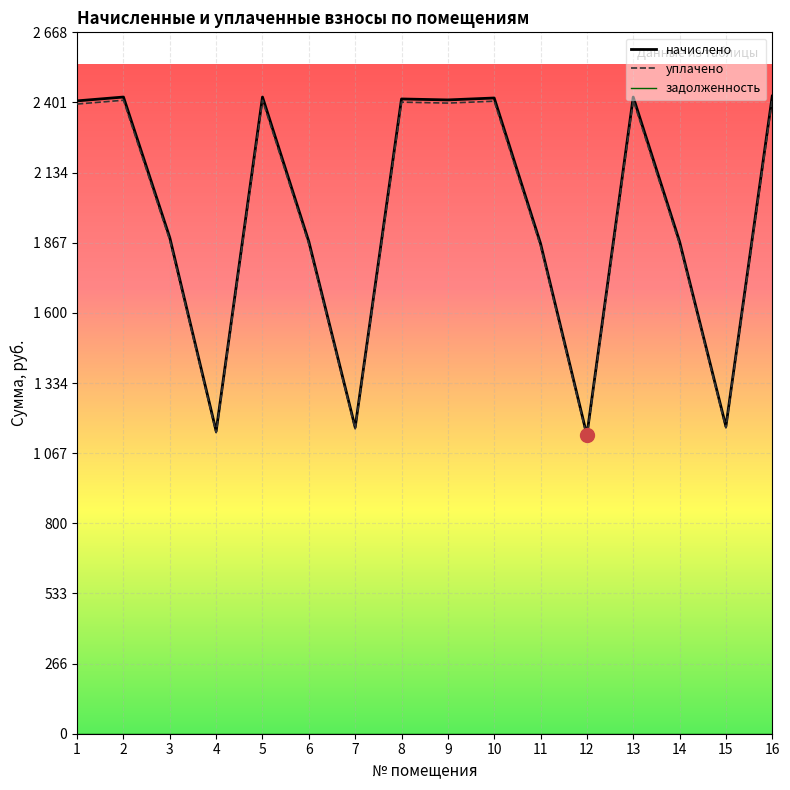

What is the maximum value shown in the chart?

2425.6